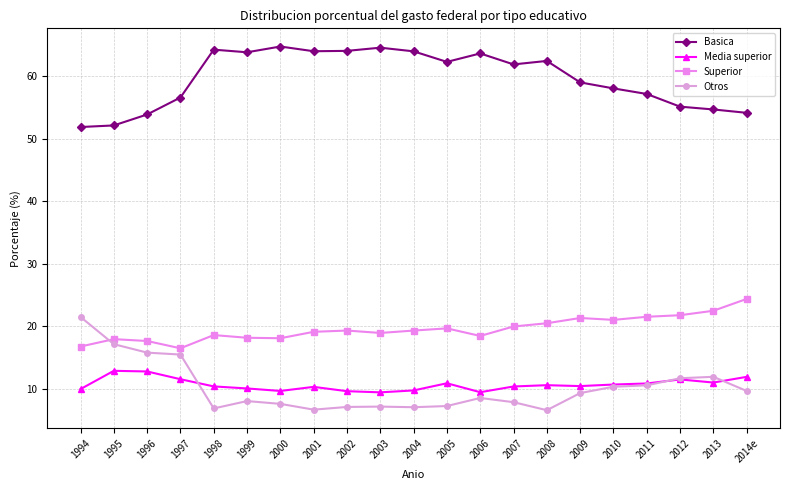

What is the approximate value of Superior at 2001?

19.1